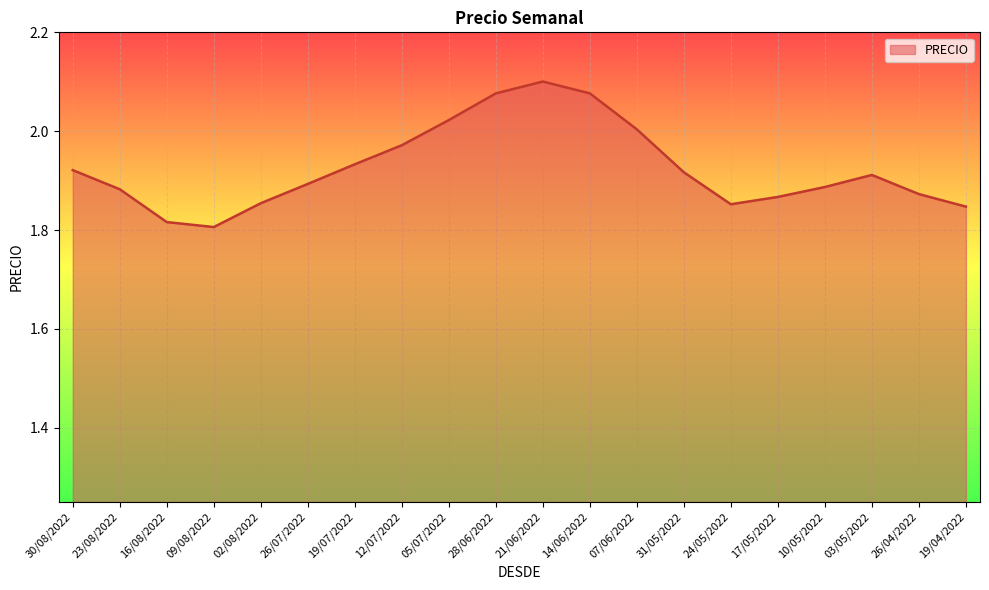

How many lines are shown in the chart?

1